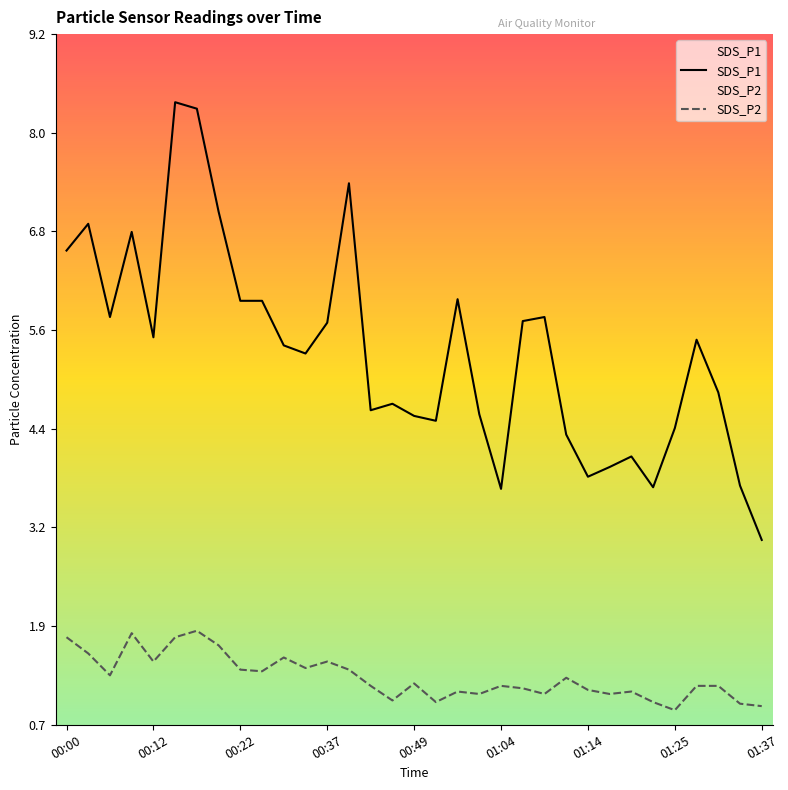

True or false: SDS_P2 and SDS_P1 intersect in this chart.

False